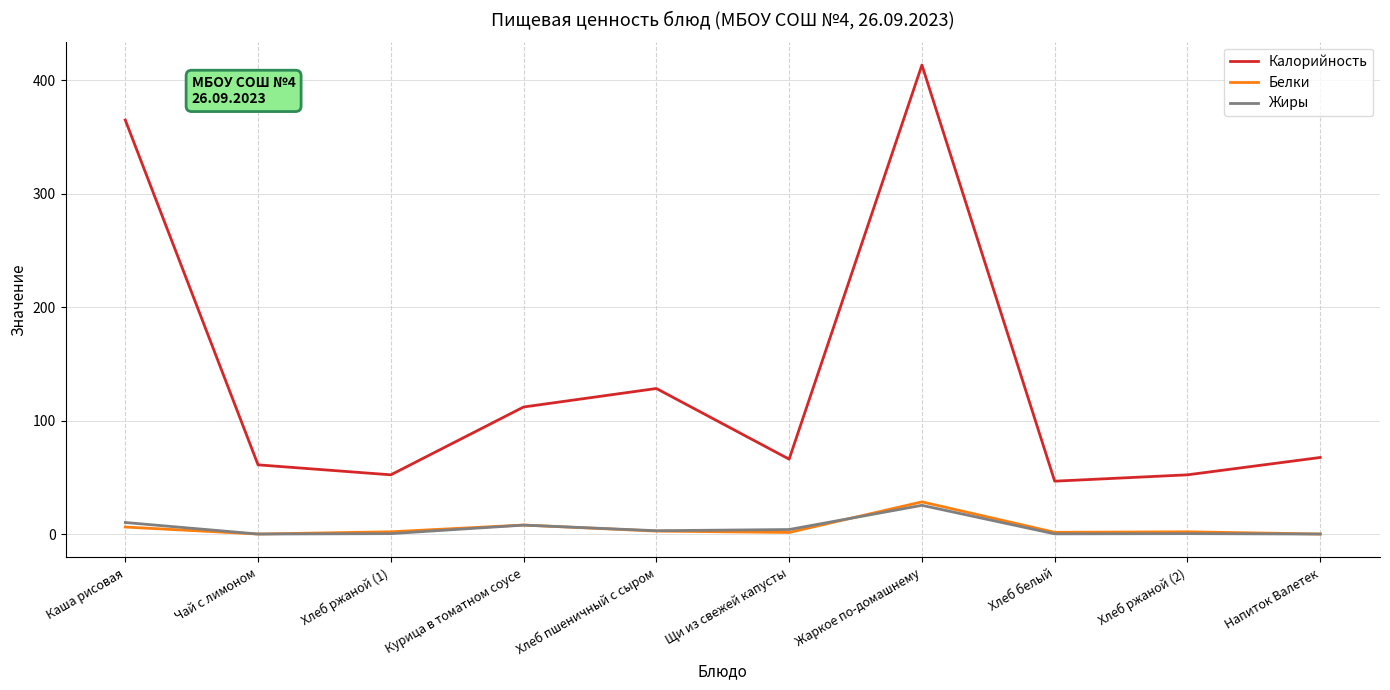

What are all the series names shown in the legend?

Калорийность, Белки, Жиры